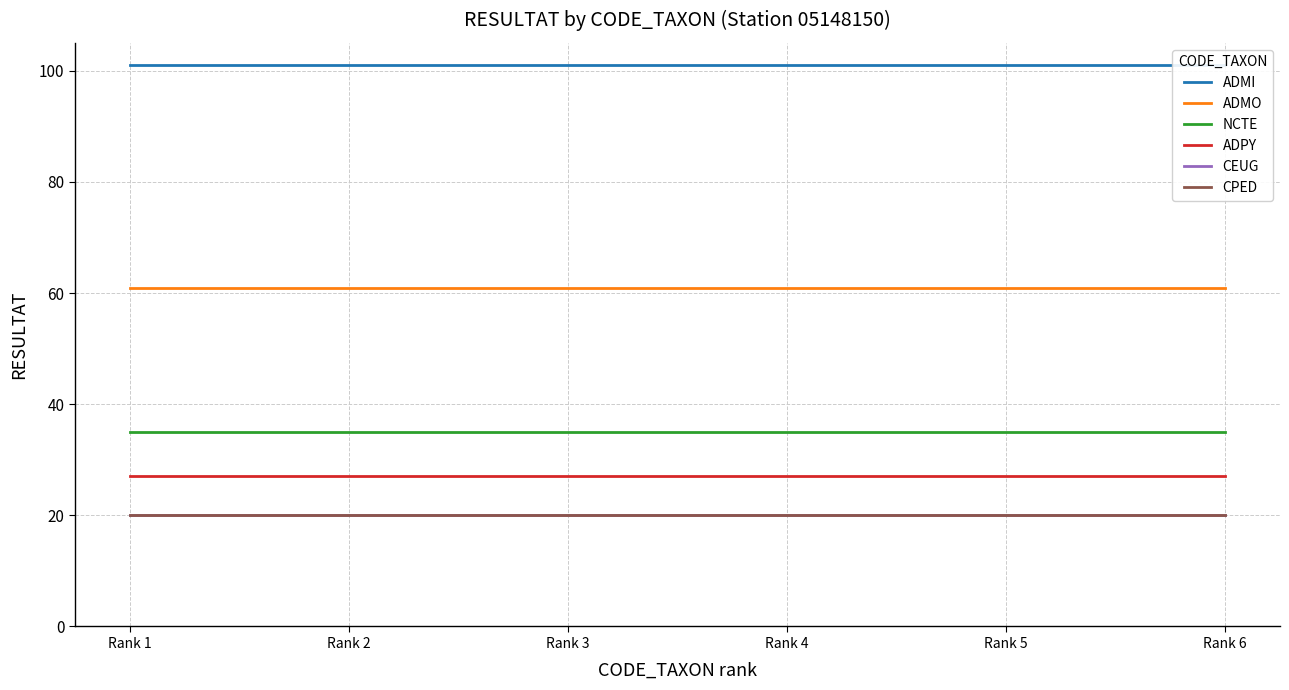

Reading left to right, extract all data points from this chart.

ADMI: 101	101	101	101	101	101
ADMO: 61	61	61	61	61	61
NCTE: 35	35	35	35	35	35
ADPY: 27	27	27	27	27	27
CEUG: 20	20	20	20	20	20
CPED: 20	20	20	20	20	20